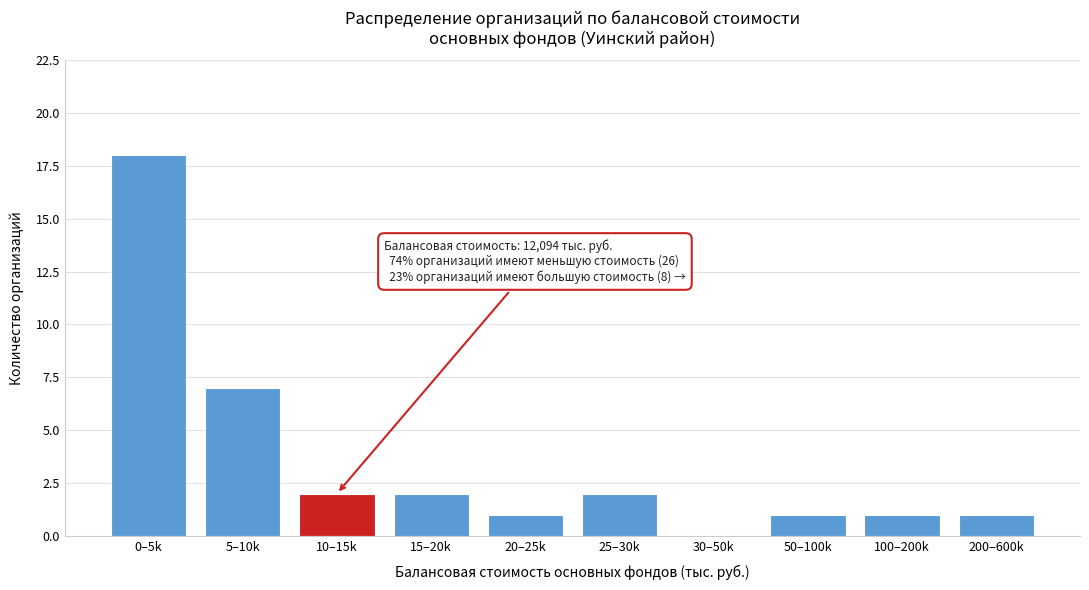

Reading left to right, transcribe all the data shown in this chart.

0–5k=18	5–10k=7	10–15k=2	15–20k=2	20–25k=1	25–30k=2	30–50k=0	50–100k=1	100–200k=1	200–600k=1